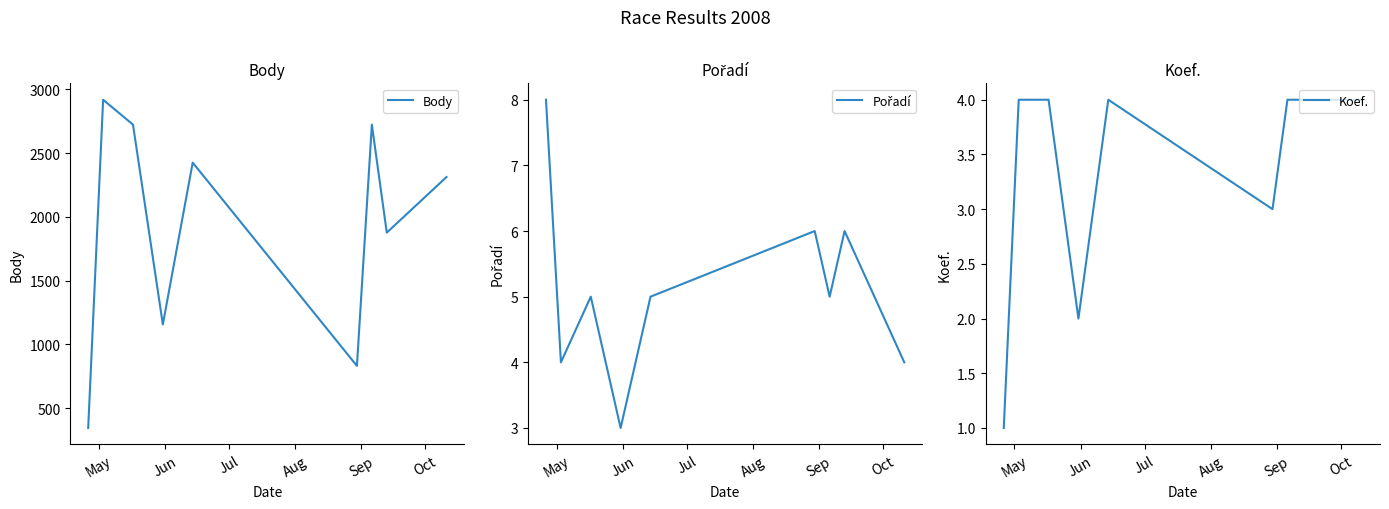

What are all the series names shown in the legend?

Body, Pořadí, Koef.